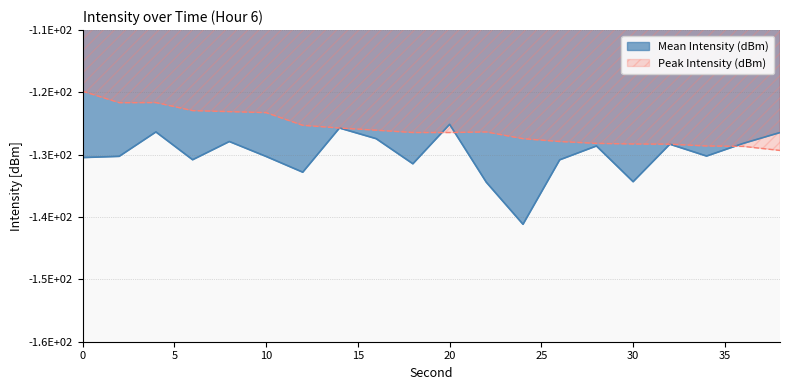

How many interior local valleys does the Peak Intensity (dBm) series have?

2